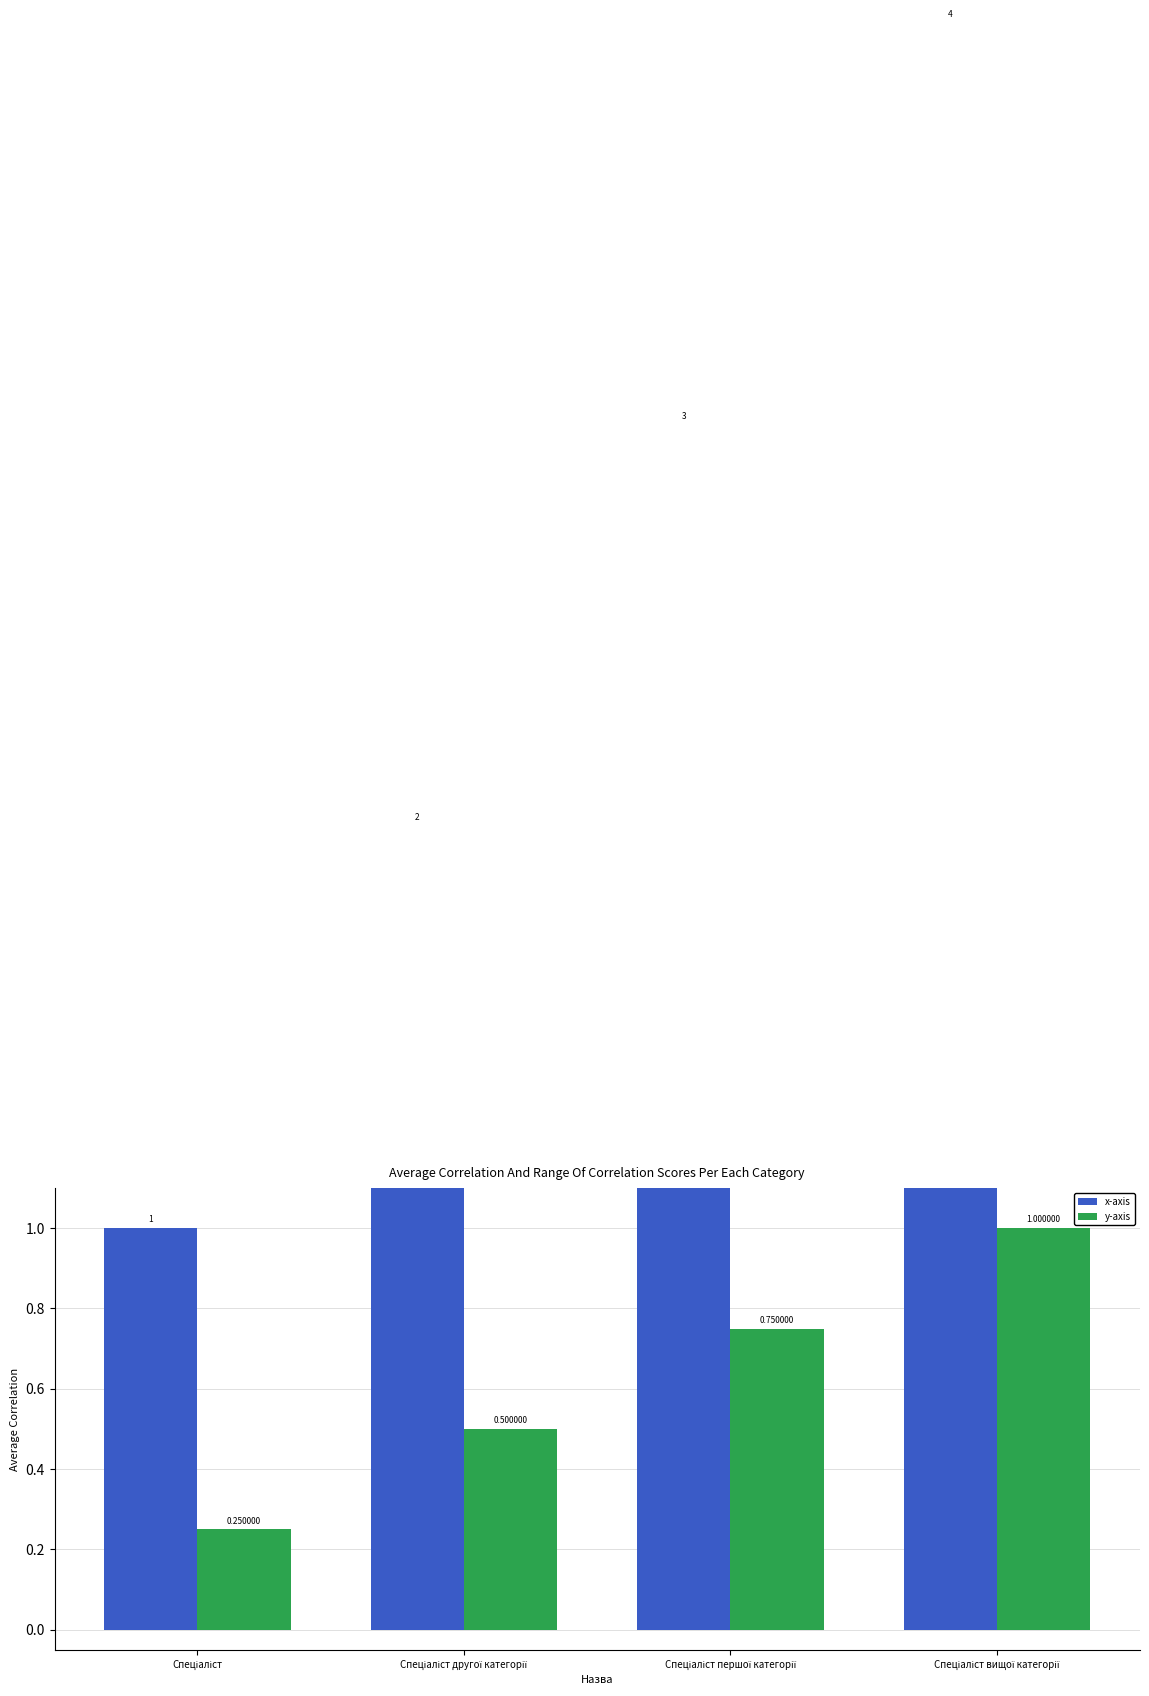

List the labels in order of y-axis value, smallest first.

Спеціаліст, Спеціаліст другої категорії, Спеціаліст першої категорії, Спеціаліст вищої категорії